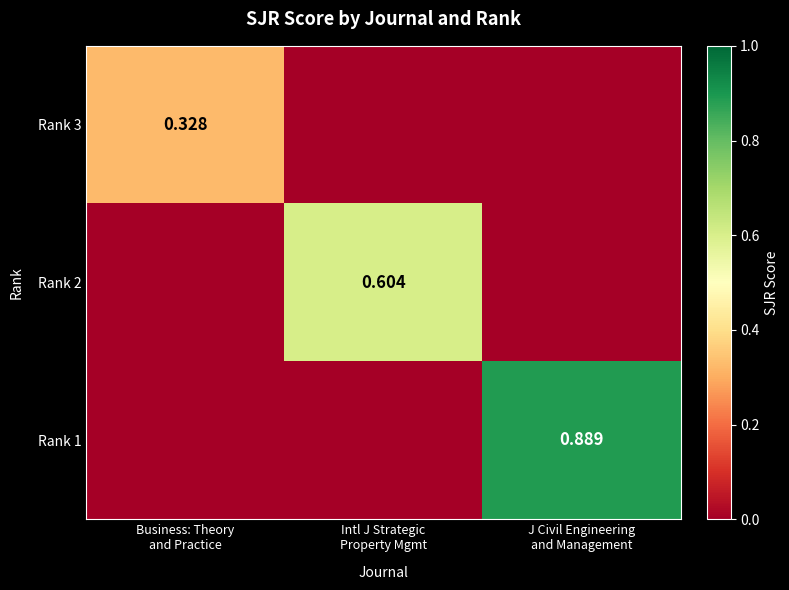

At which label does Rank 3 reach its peak?

Business: Theory and Practice